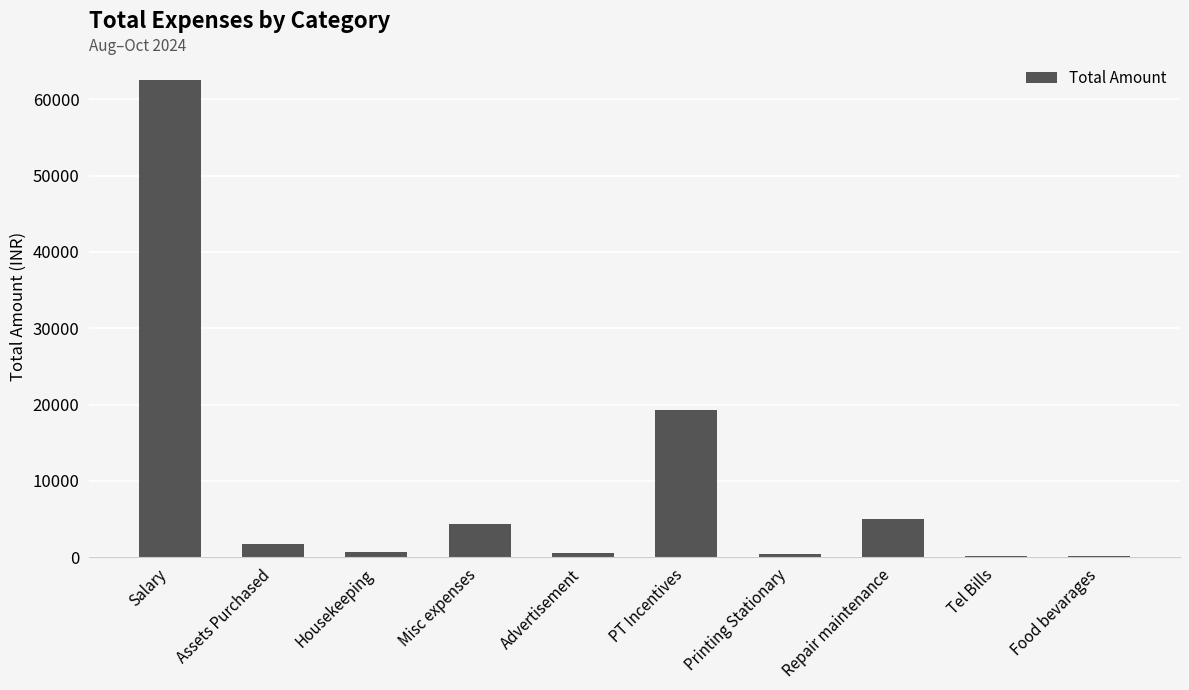

The value at Misc expenses is 7537. True or false?

False